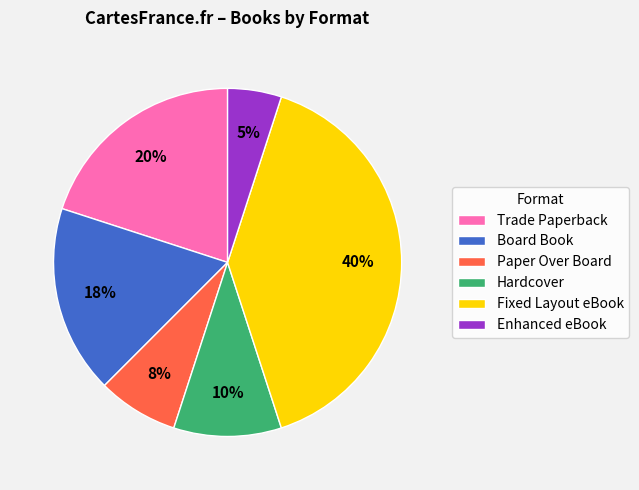

To the nearest percent, what is the average slice percentage?

17%